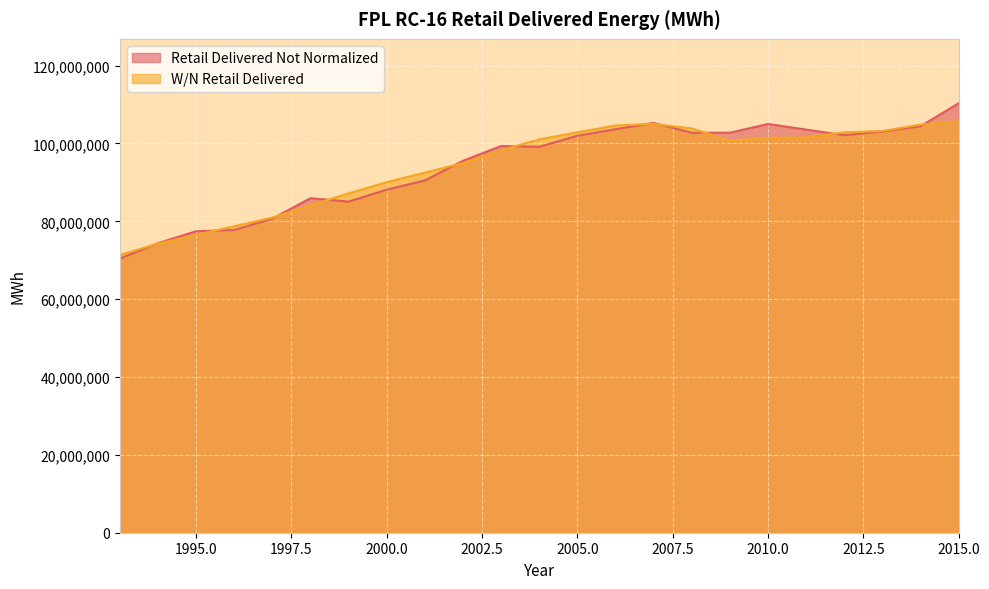

Which series has the largest total across all categories?

Retail Delivered Not Normalized